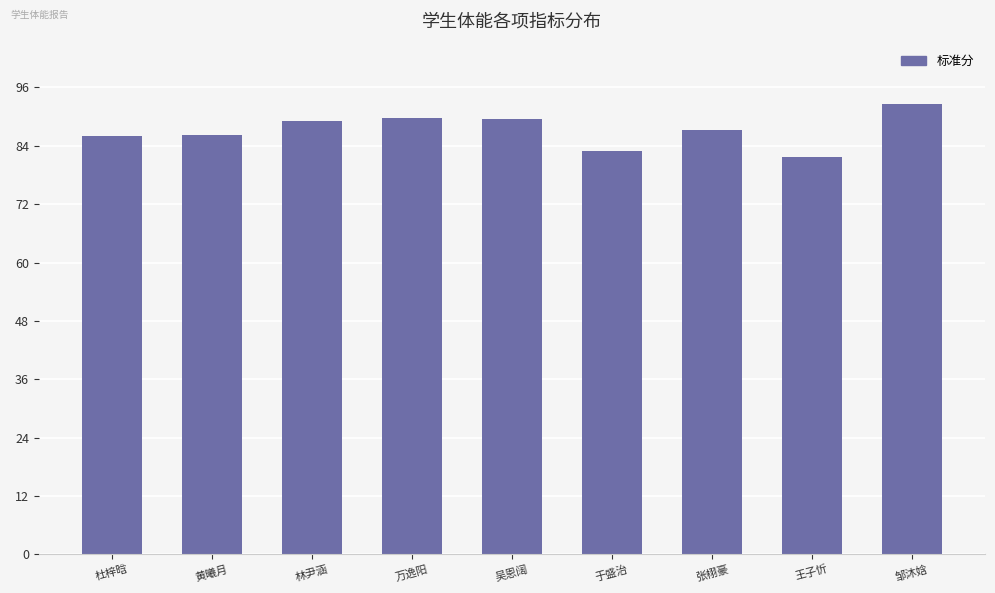

What is the sum of all values?

785.2